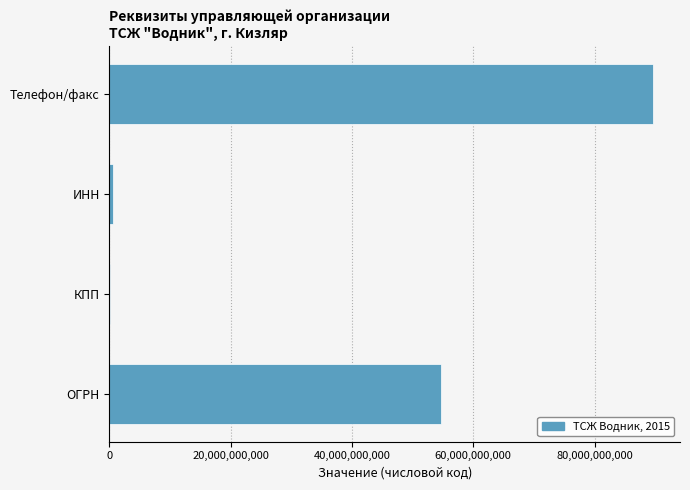

What is the sum of the values at ОГРН and Телефон/факс?

144305440282